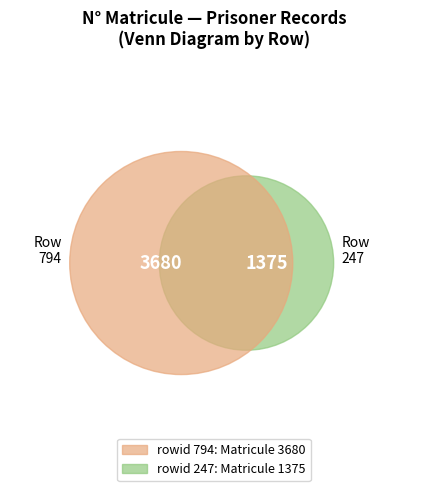

To the nearest percent, what is the average slice percentage?

50%